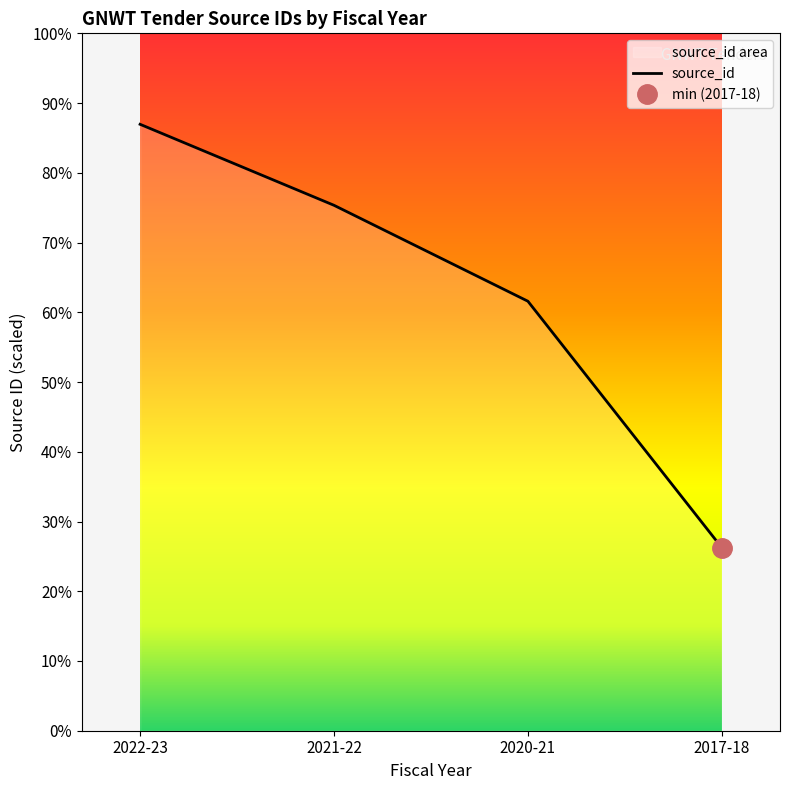

What is the sum of the values at 2020-21 and 2021-22?

9903